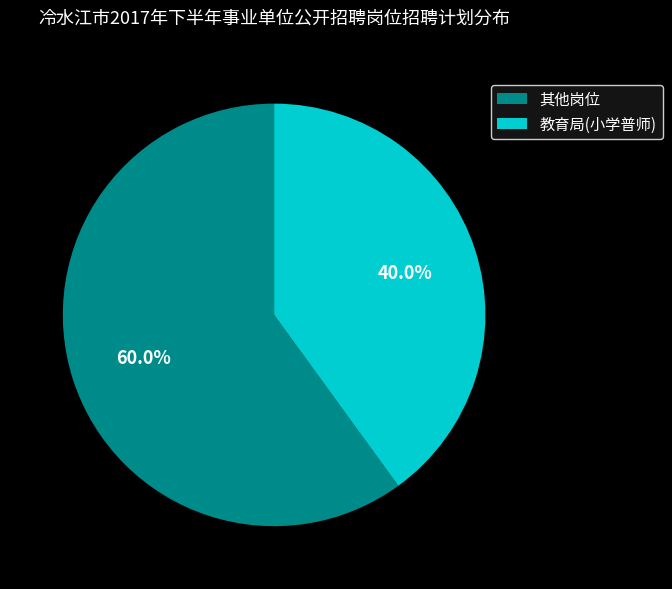

How many slices are in this pie chart?

2